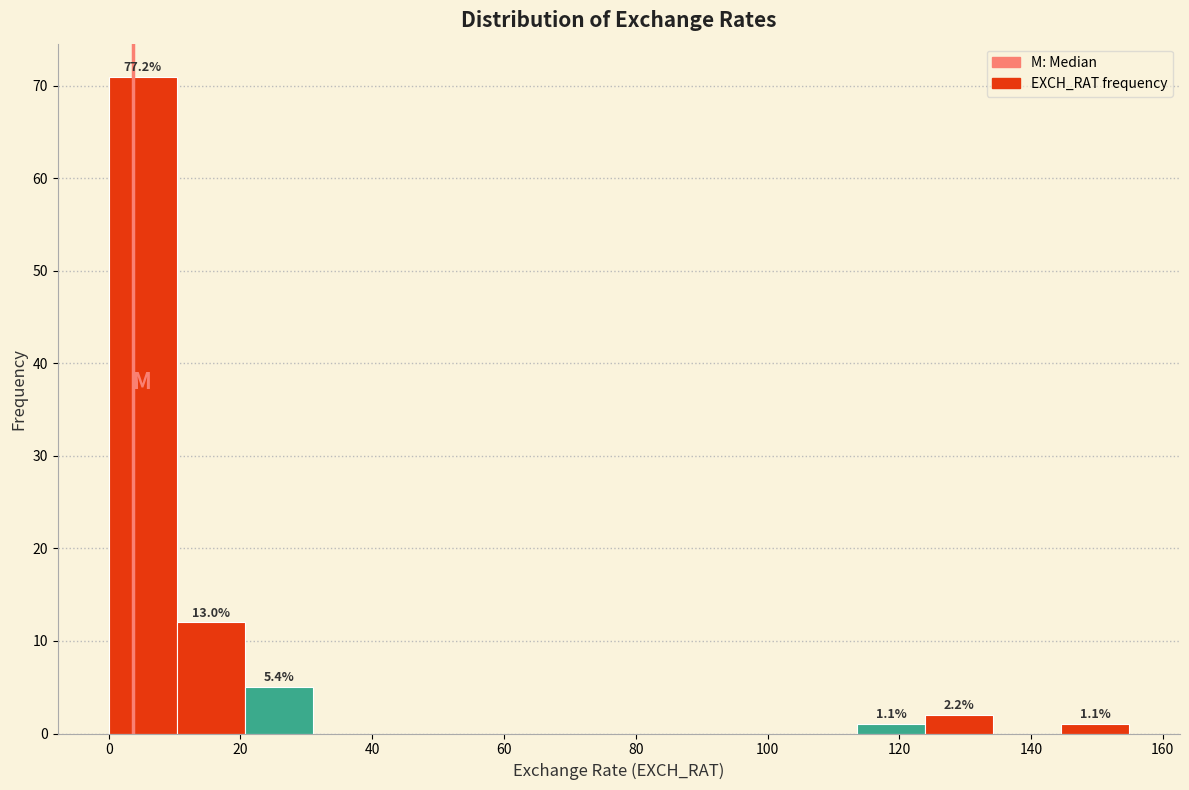

Over which range of the x-axis is the bar tallest?

0 to 10